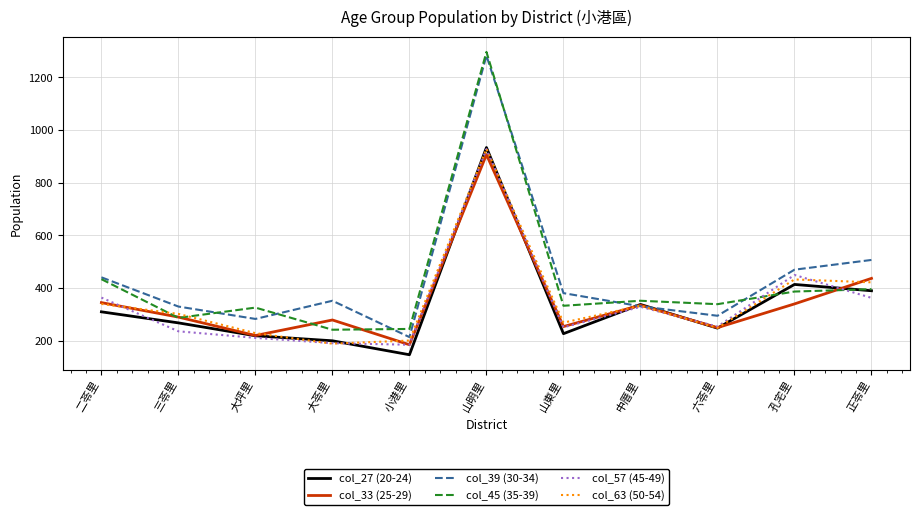

True or false: col_45 (35-39) and col_39 (30-34) intersect in this chart.

True